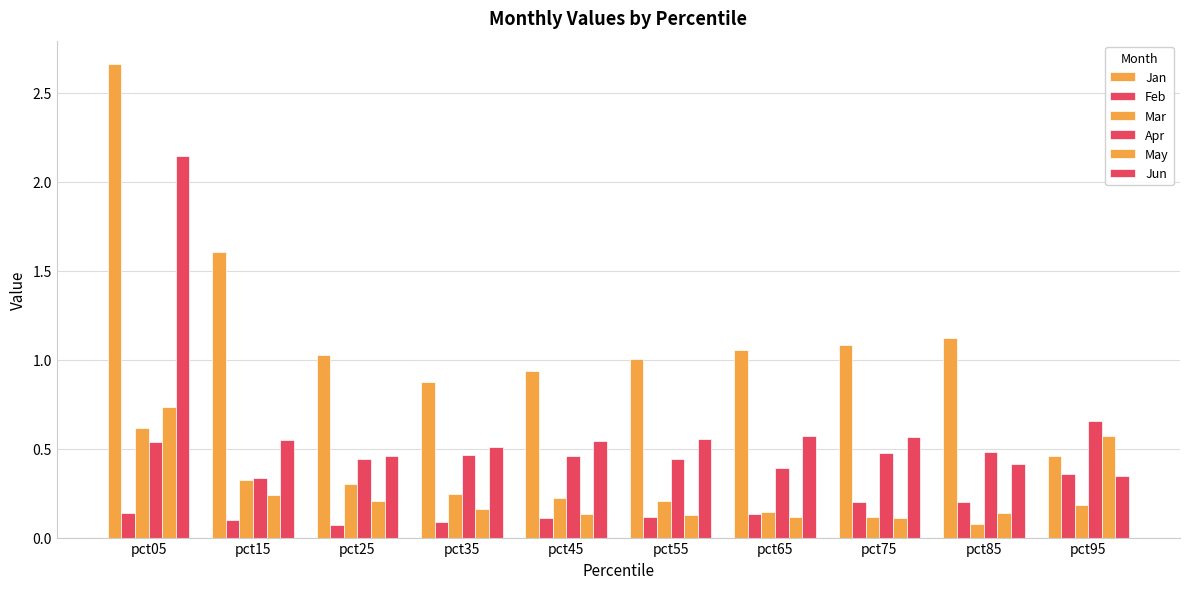

Read the Apr value at pct95.

0.7